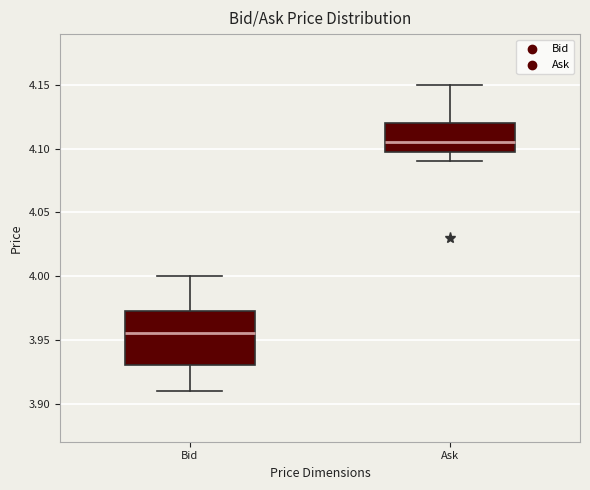

Reading left to right, transcribe this box plot: for each box, give where its median line is, the range the box spans, and where its two whiskers end, as read against the y-axis. The values are not printed on the chart, so give them approximately, as read against the axis.

Bid: median 3.955, box 3.930 to 3.975, whiskers 3.910 to 4.000
Ask: median 4.105, box 4.100 to 4.120, whiskers 4.090 to 4.150